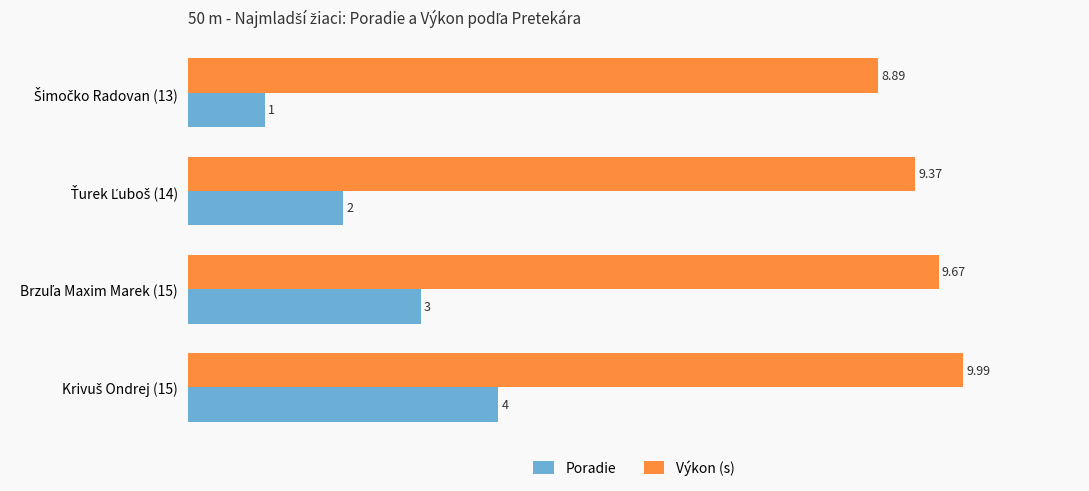

At how many categories does at least one series exceed 2?

4